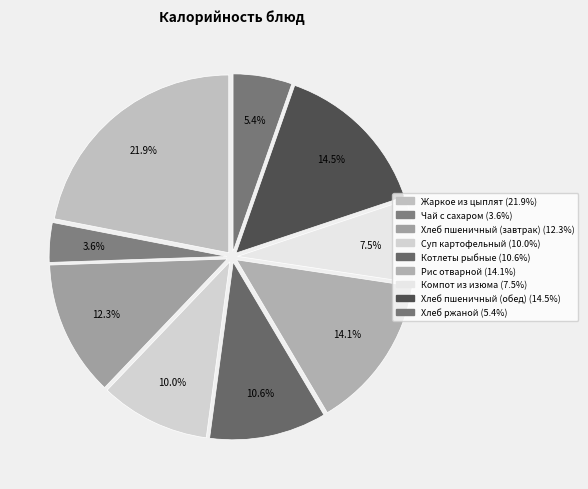

True or false: Котлеты рыбные accounts for 11% of the total.

True